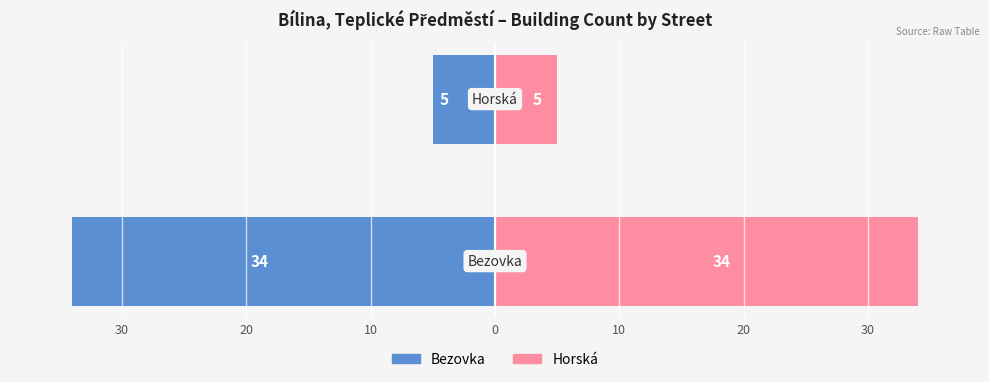

How many categories are shown in the chart?

2